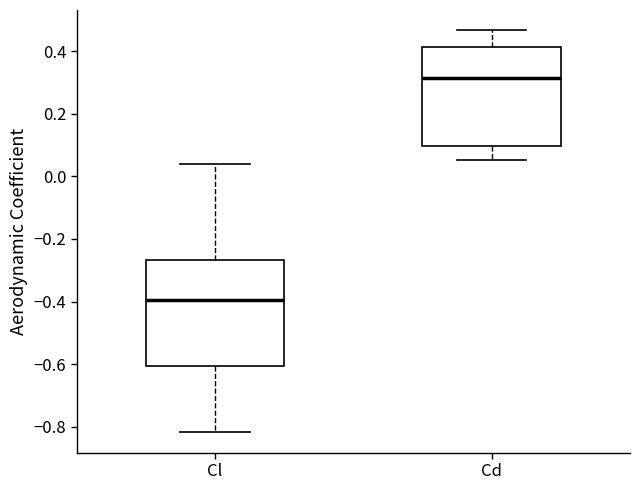

Which box has the lowest median line?

Cl